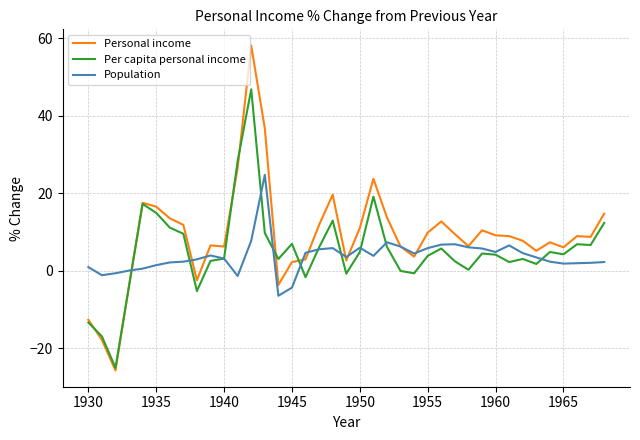

Rank the series by their maximum value, from lowest to highest.

Population, Per capita personal income, Personal income